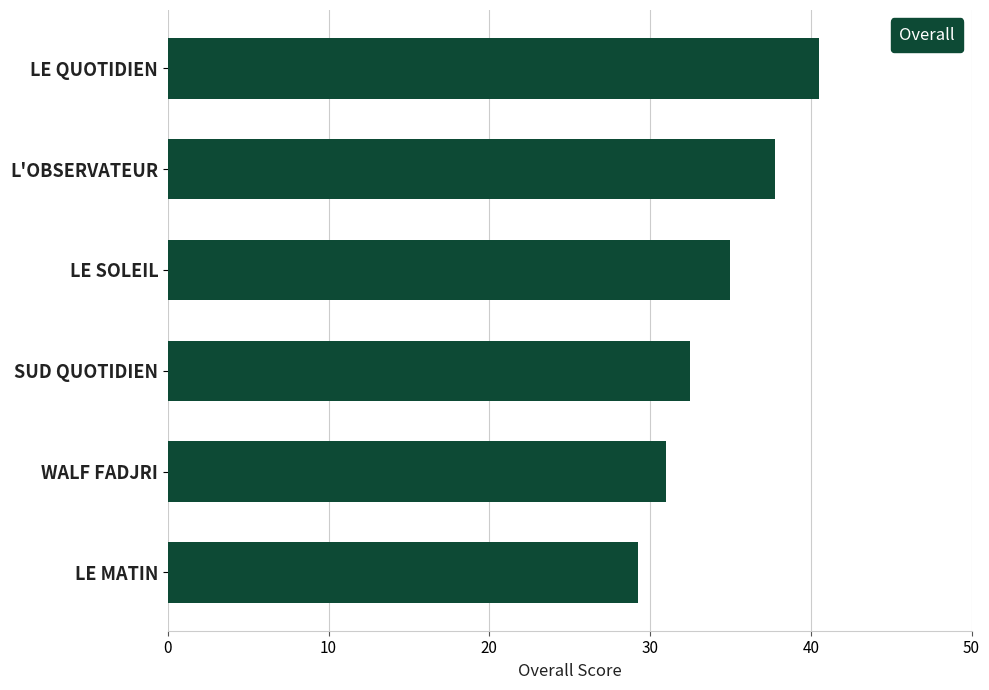

How many bars are there in total?

6